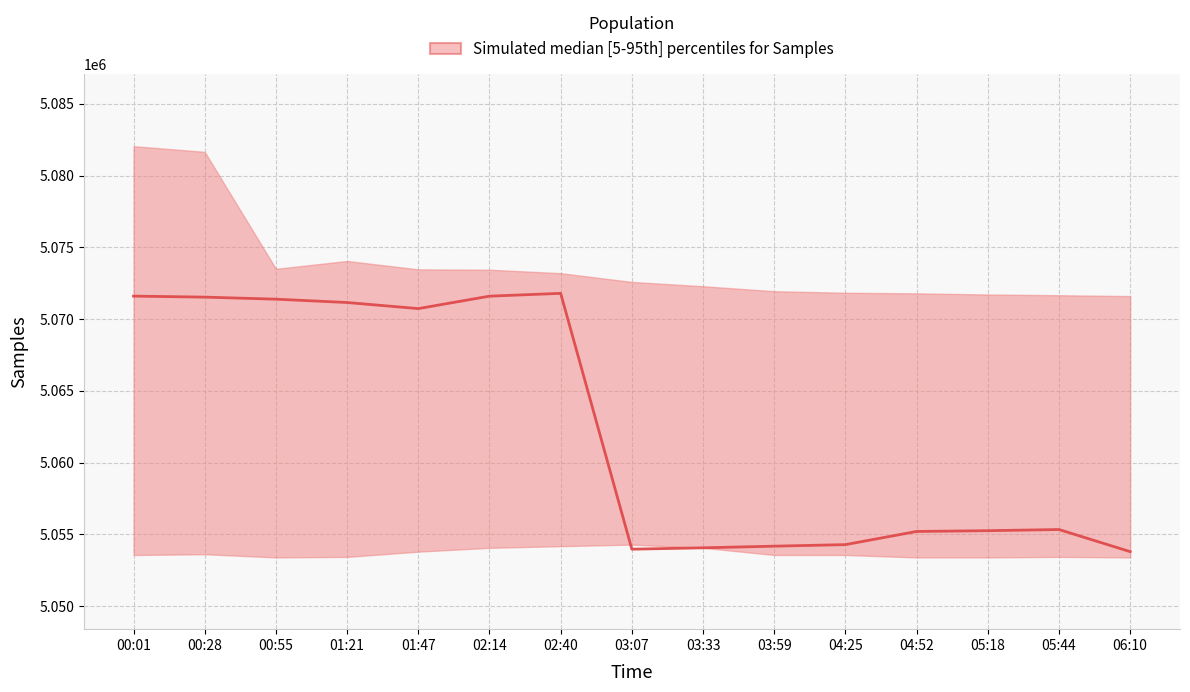

Which series has the largest total across all categories?

upper